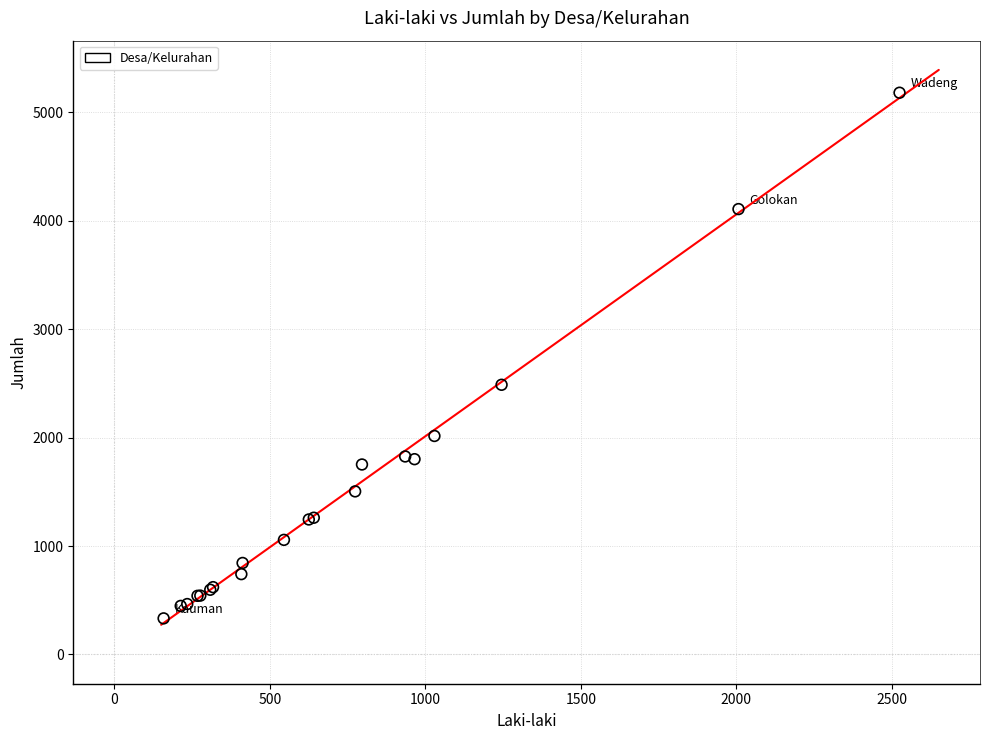

What Y value in the scatter plot is closest to 2756?

2487